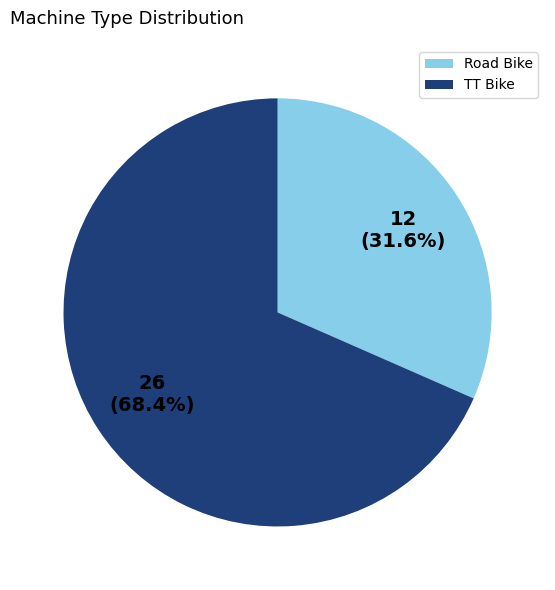

How many slices are in this pie chart?

2